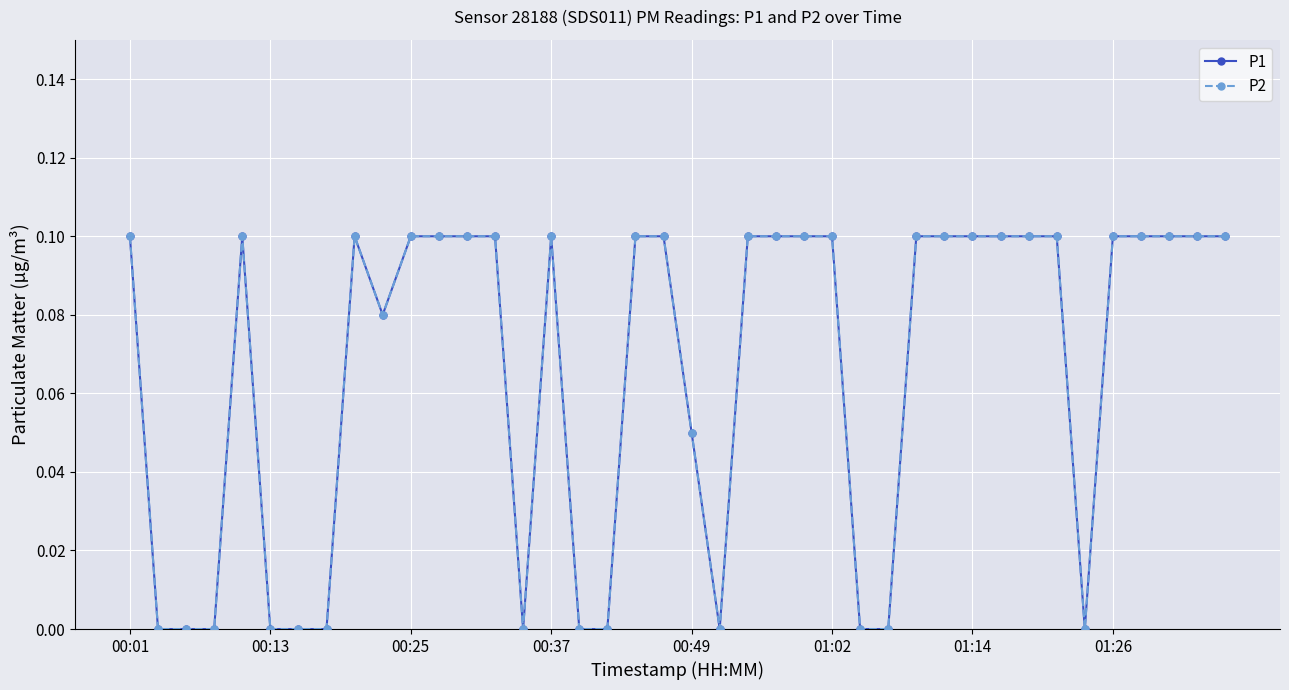

What is the greatest value displayed?

0.1